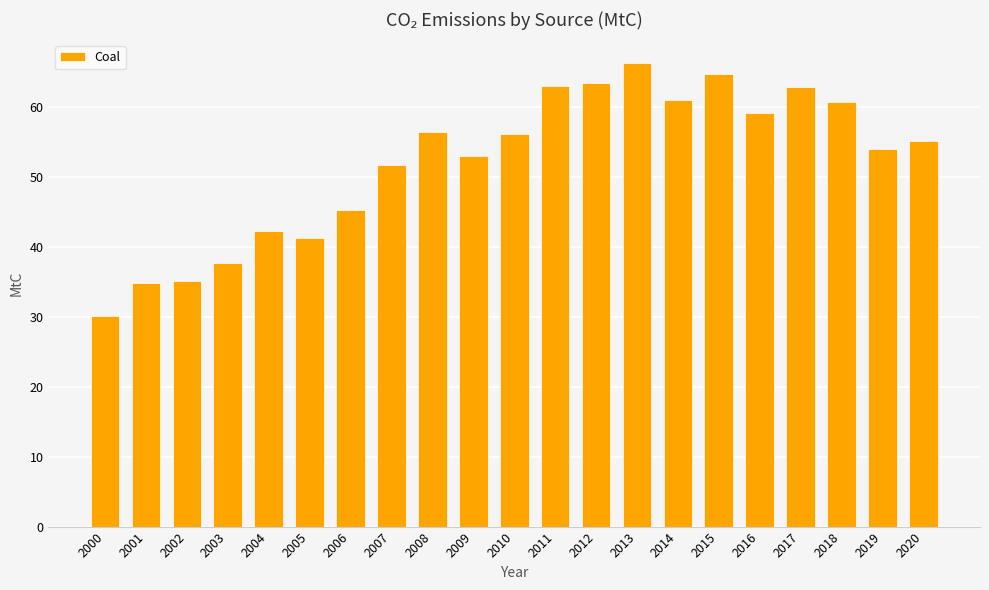

What is the maximum value shown in the chart?

66.2